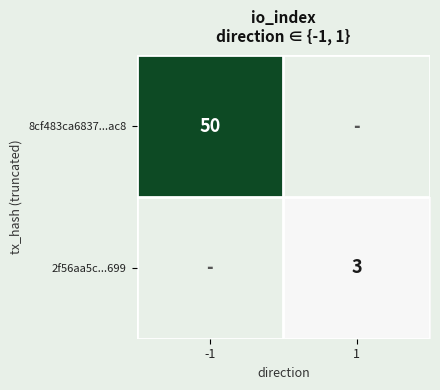

The 8cf483ca6837...ac8 series shows 22 at -1. True or false?

False